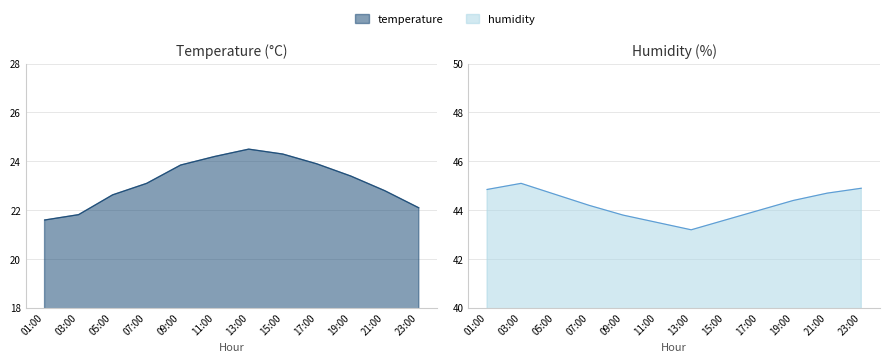

At how many categories does at least one series exceed 26?

12